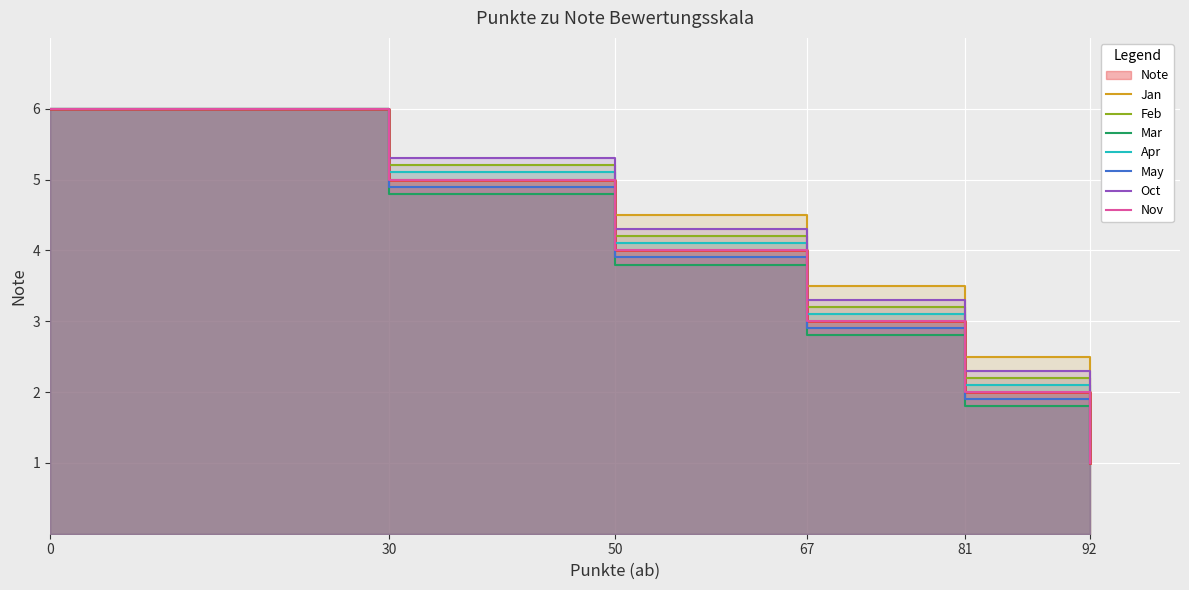

What is the change in value from 30 to 50?

-1